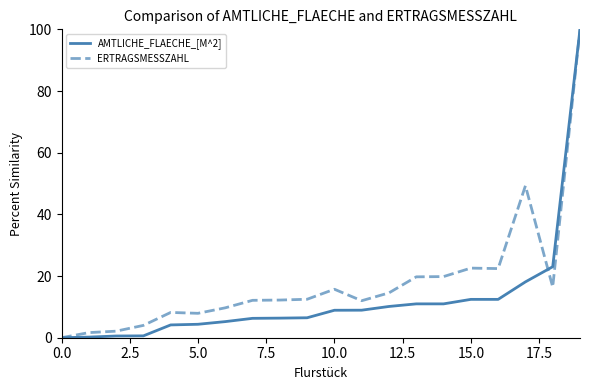

What is the maximum value shown in the chart?

100.0